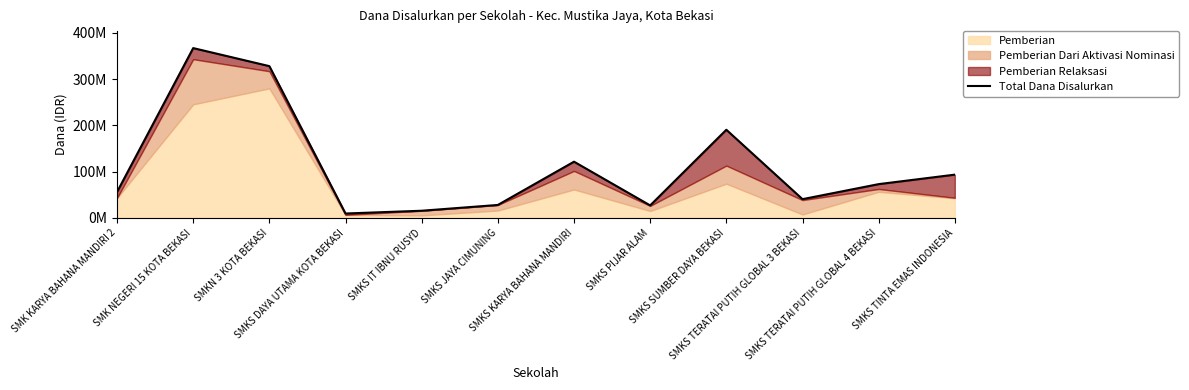

What is the change in value from SMK NEGERI 15 KOTA BEKASI to SMKS TERATAI PUTIH GLOBAL 3 BEKASI?

-326500000